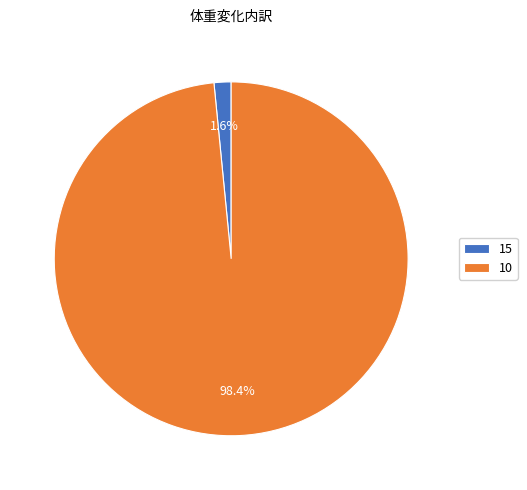

Which has a higher value, 15 or 10?

10